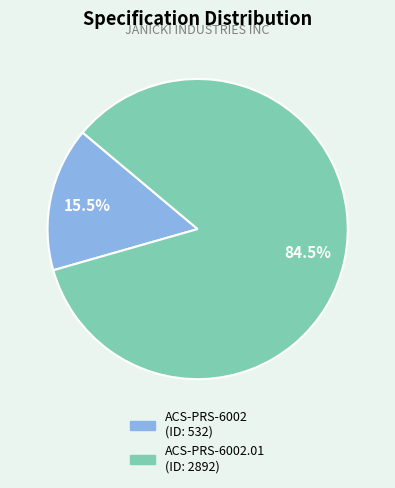

Is there any slice that represents more than half of the pie?

Yes